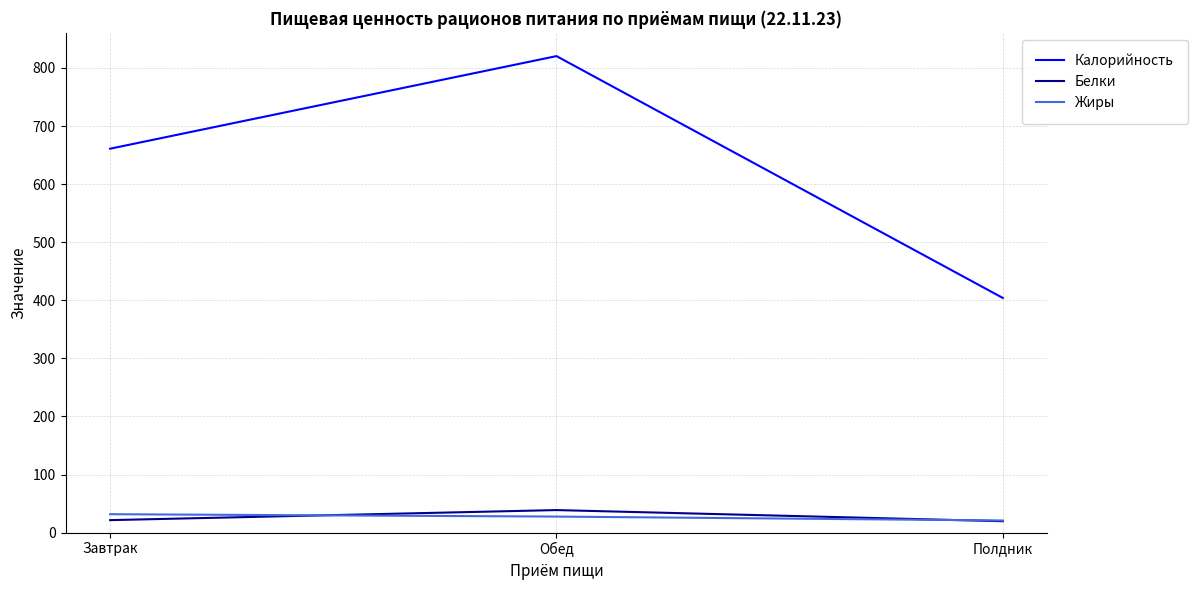

Rank the series by their maximum value, from highest to lowest.

Калорийность, Белки, Жиры